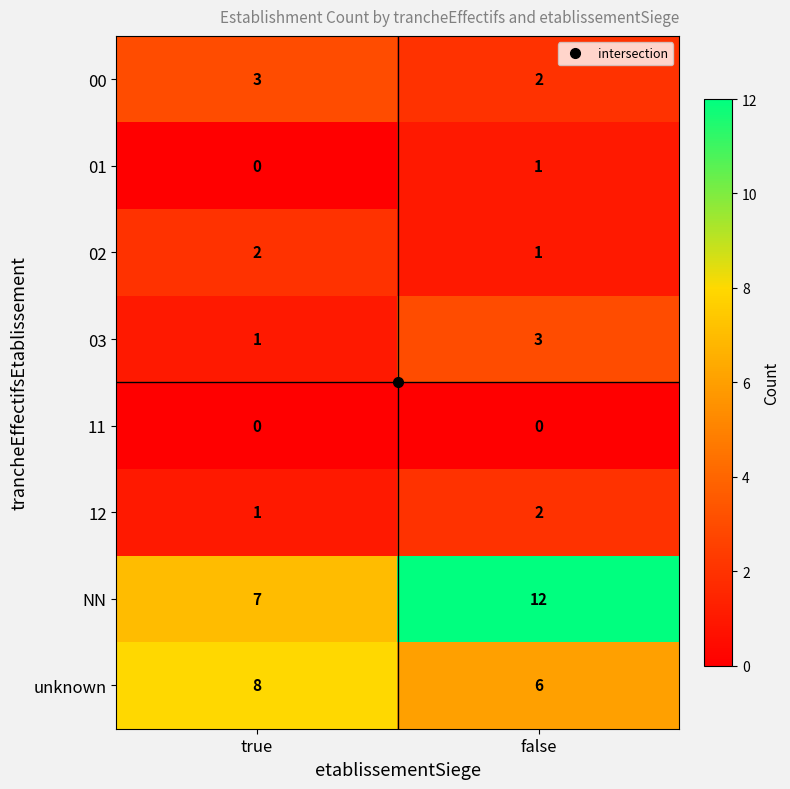

List the labels in order of 00 value, largest first.

true, false